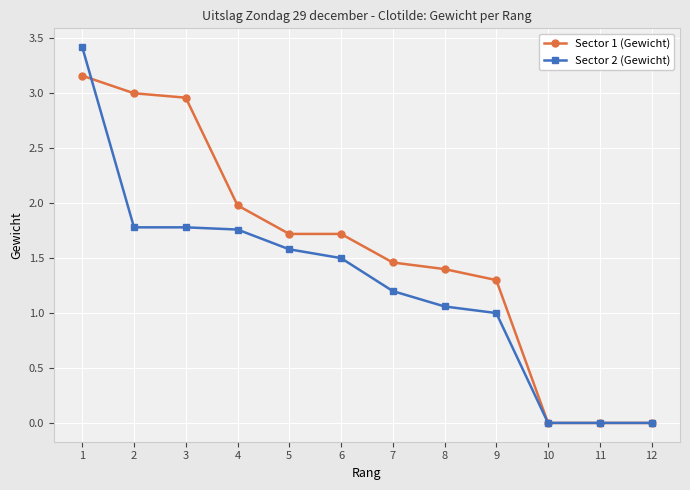

Rank the series at 4 from highest to lowest value.

Sector 1 (Gewicht), Sector 2 (Gewicht)